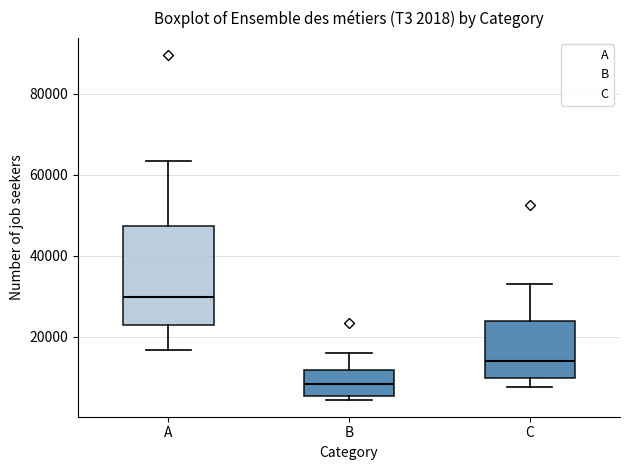

Comparing the boxes themselves (not the whiskers), which one is the tallest?

A